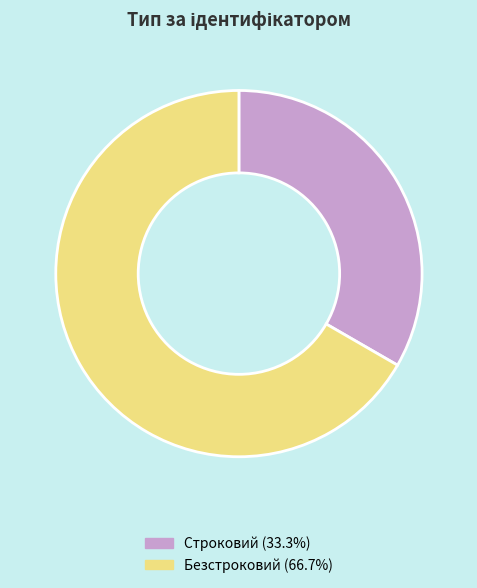

Rank the categories by value from highest to lowest.

Безстроковий, Строковий